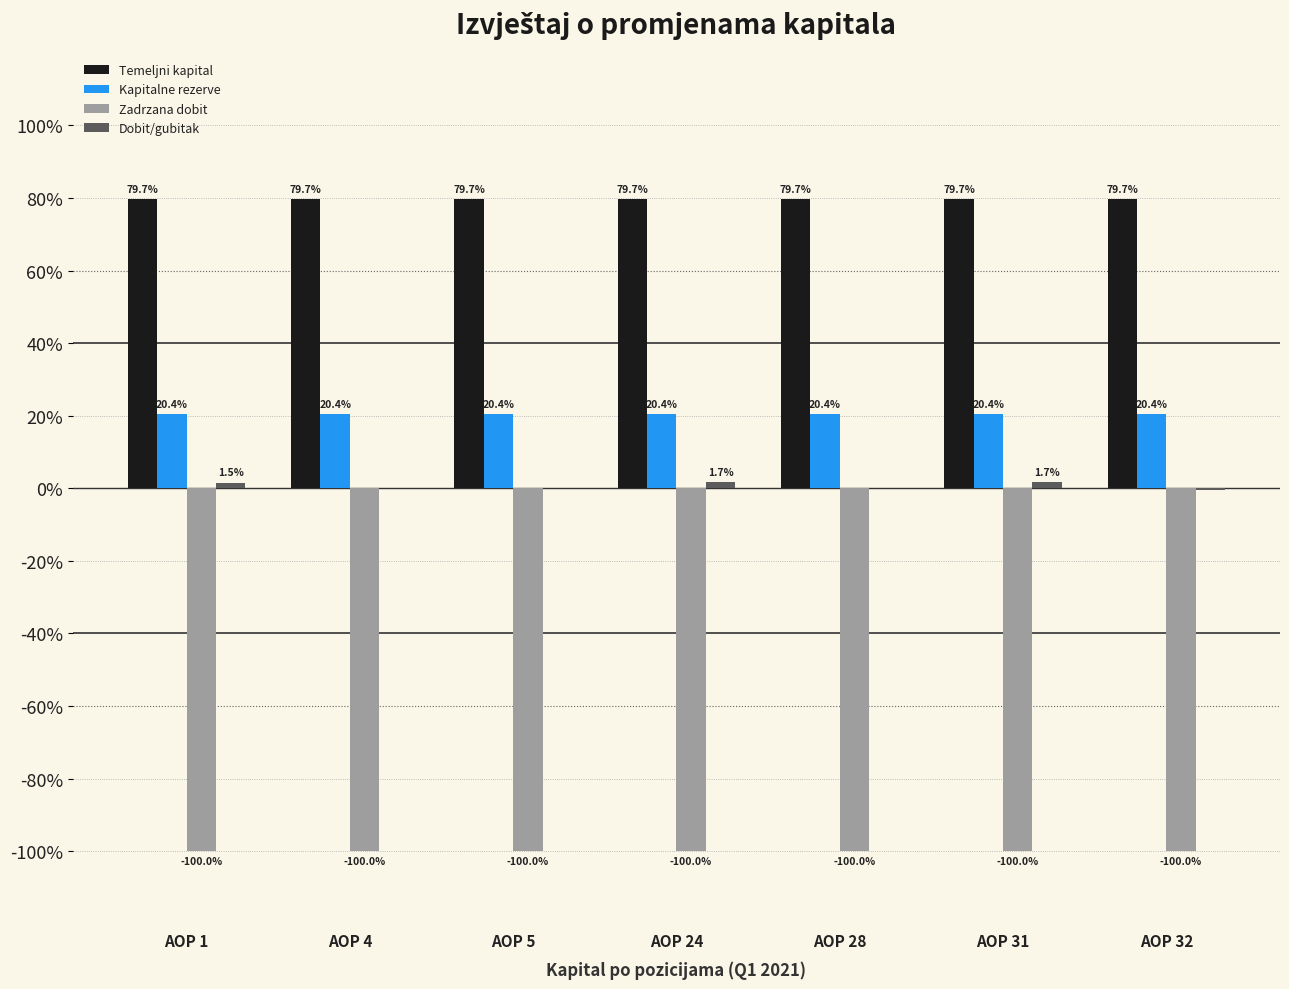

Is it true that Kapitalne rezerve equals 20.4 at AOP 1?

True